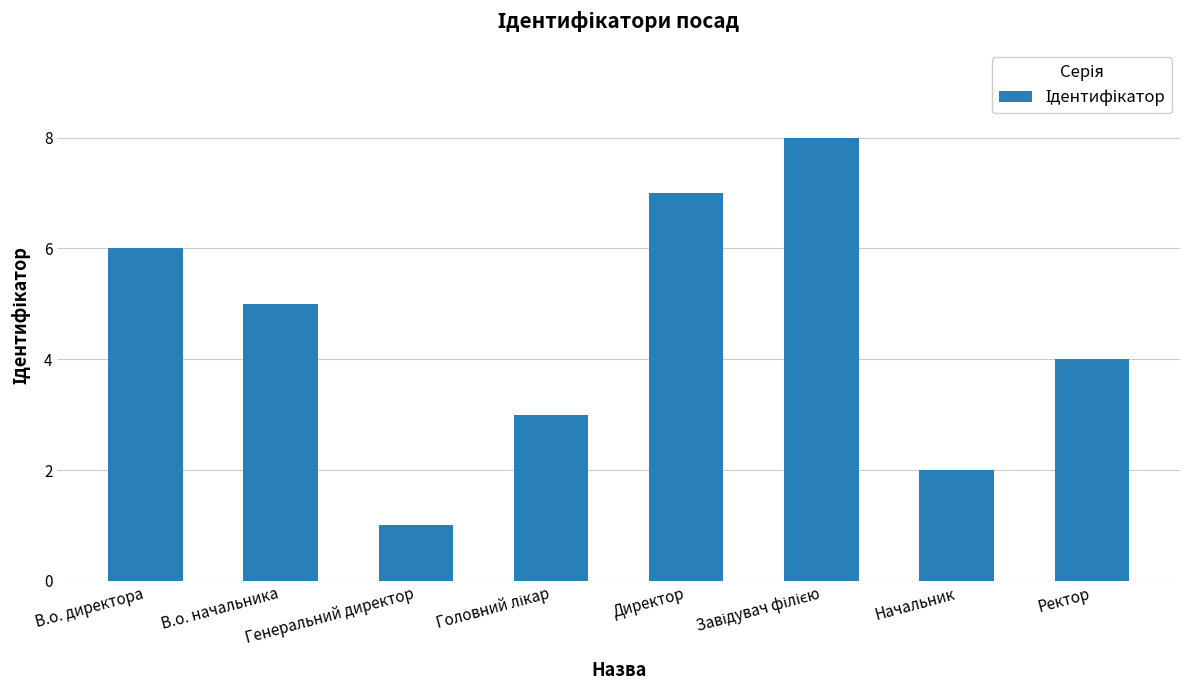

What is the sum of all values?

36